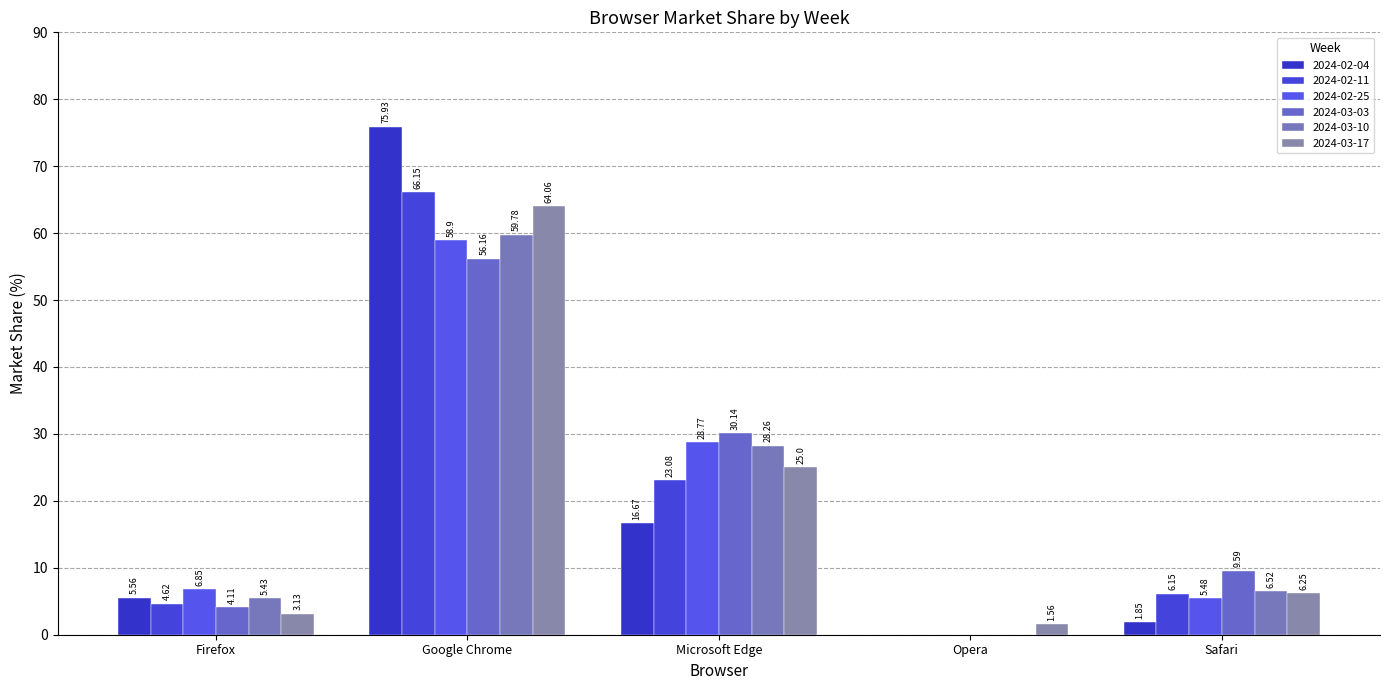

Which series has the largest total across all categories?

2024-02-04